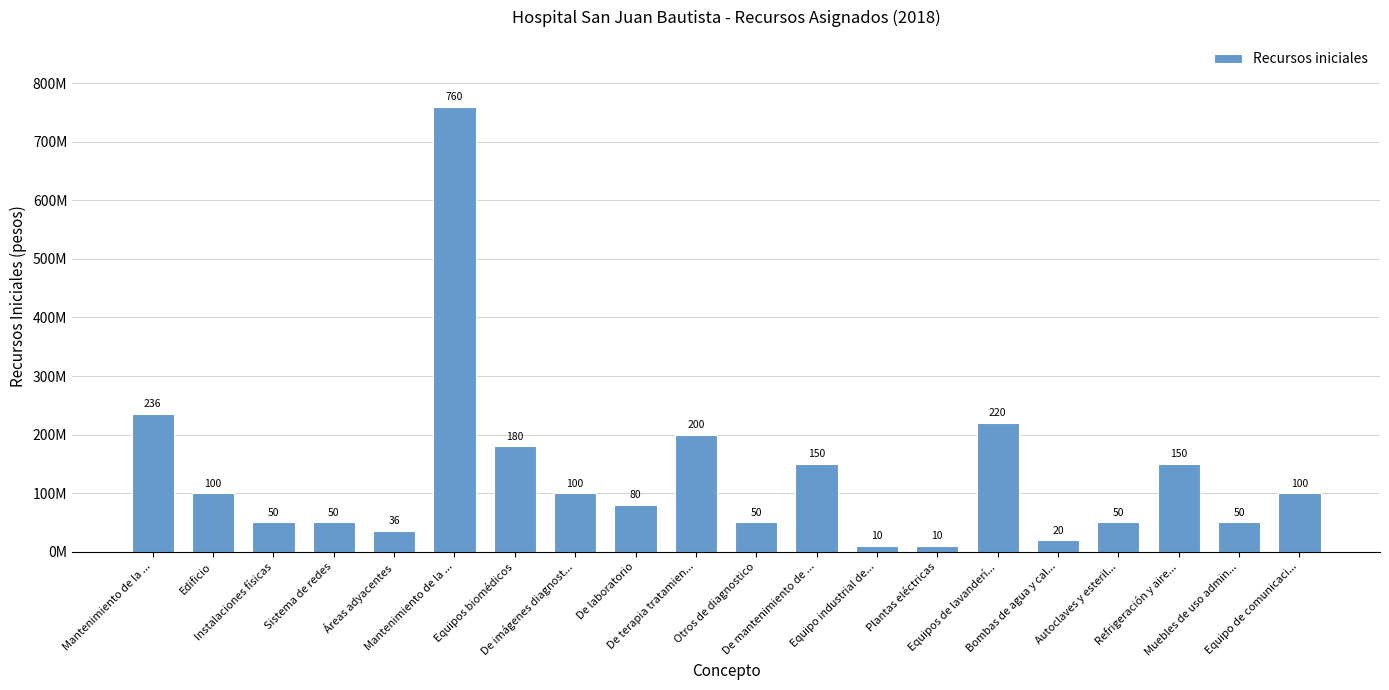

What is the sum of all values?

2602000000